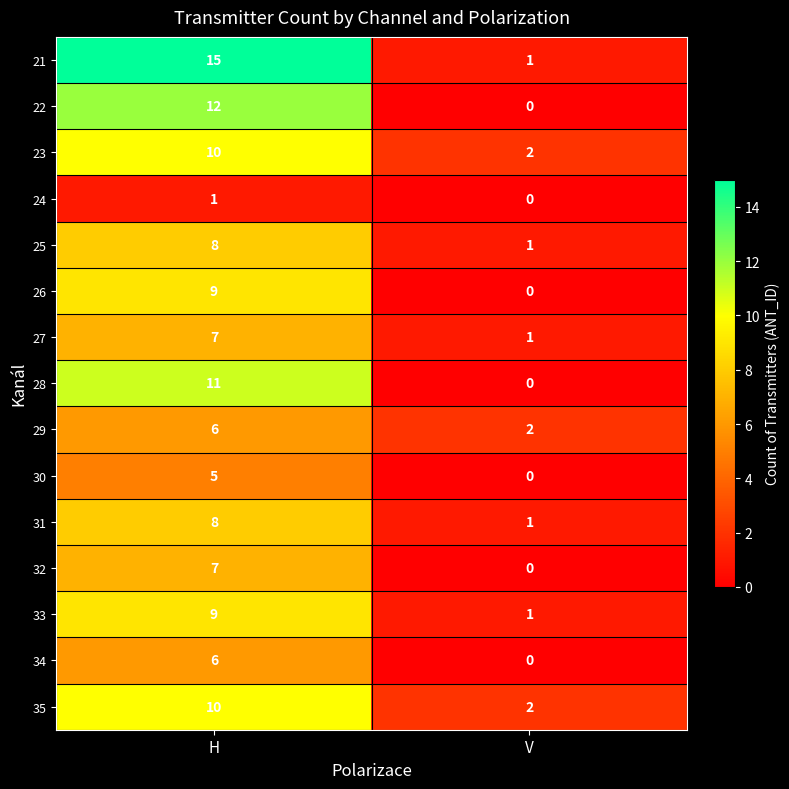

Which series has the widest spread of values?

21